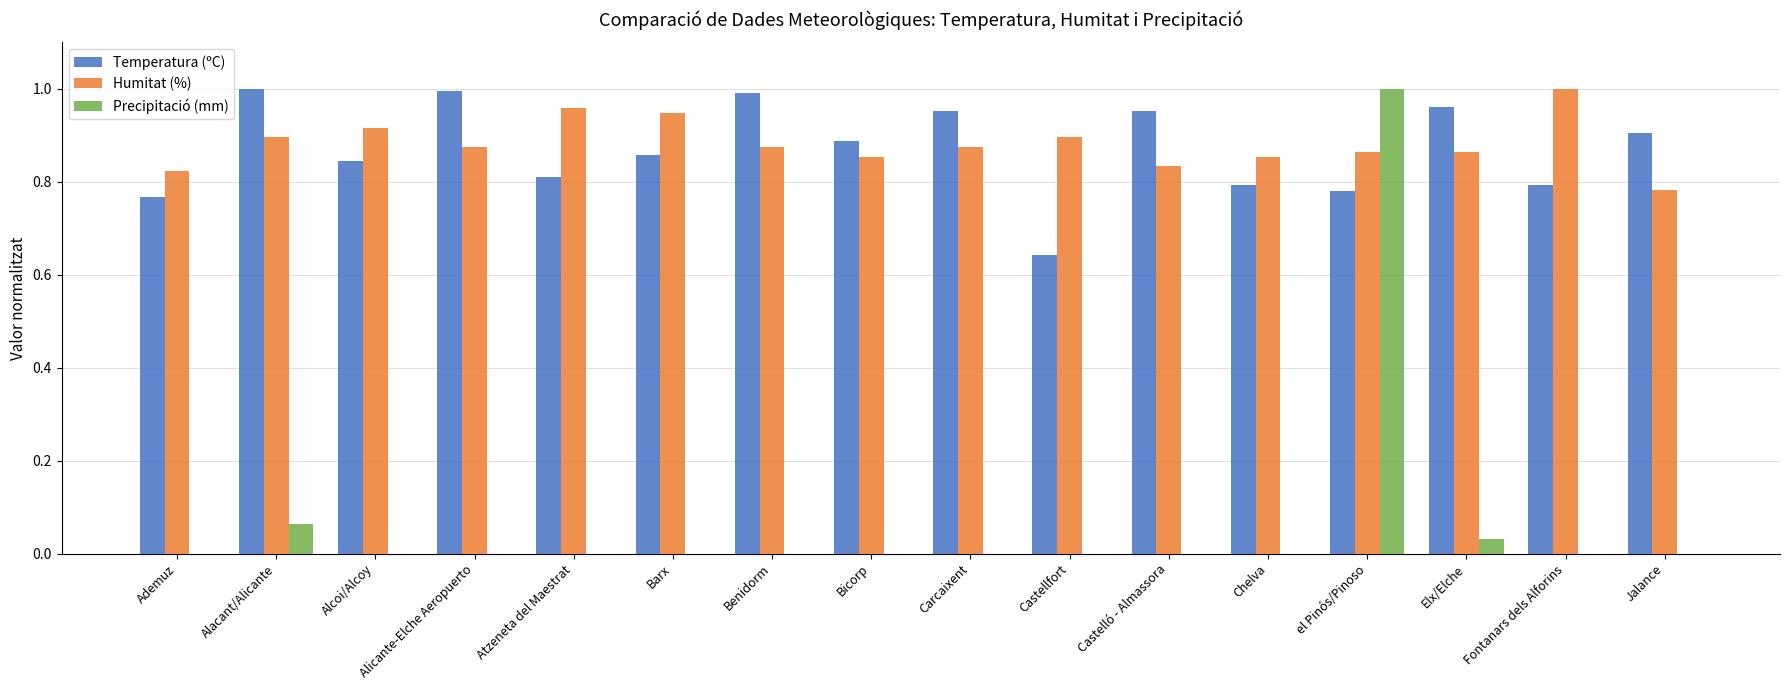

What is the sum of the Temperatura (ºC) values at Ademuz and Chelva?

1.6